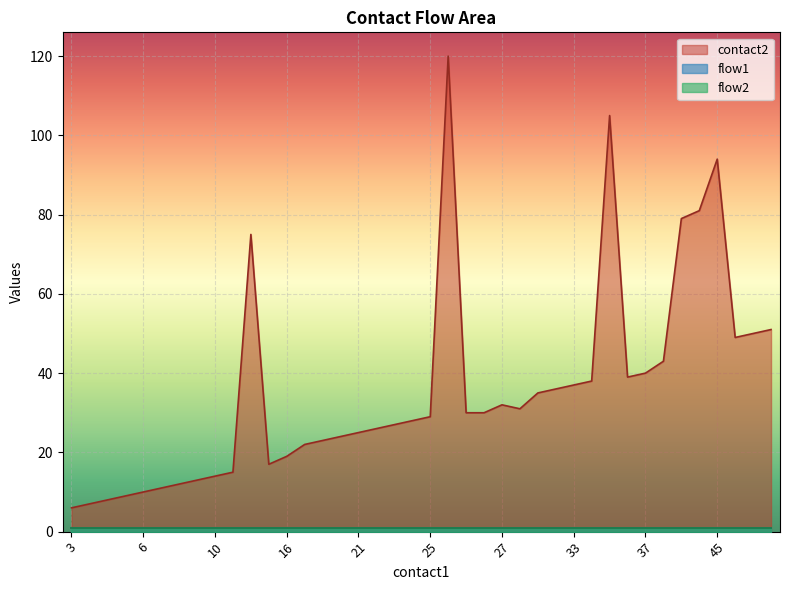

Reading left to right, list all the values displayed in this chart.

contact2: 6	7	8	9	10	11	12	13	14	15	75	17	19	22	23	24	25	26	27	28	29	120	30	30	32	31	35	36	37	38	105	39	40	43	79	81	94	49	50	51
flow1: 1	1	1	1	1	1	1	1	1	1	1	1	1	1	1	1	1	1	1	1	1	1	1	1	1	1	1	1	1	1	1	1	1	1	1	1	1	1	1	1
flow2: 1	1	1	1	1	1	1	1	1	1	1	1	1	1	1	1	1	1	1	1	1	1	1	1	1	1	1	1	1	1	1	1	1	1	1	1	1	1	1	1